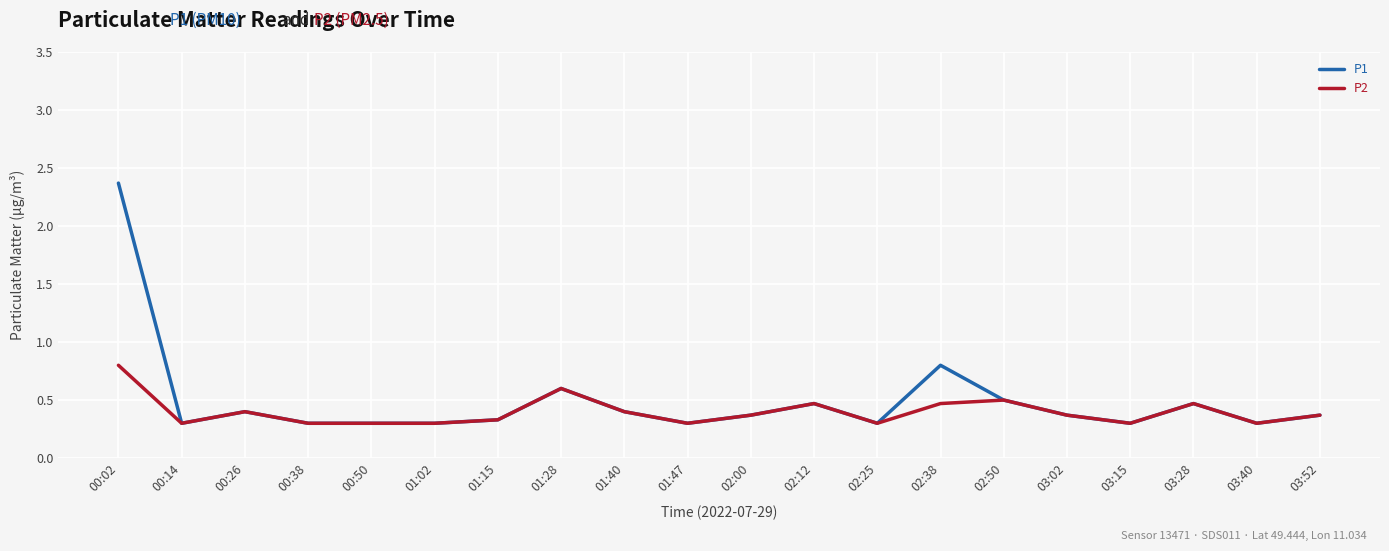

Which series has the widest spread of values?

P1